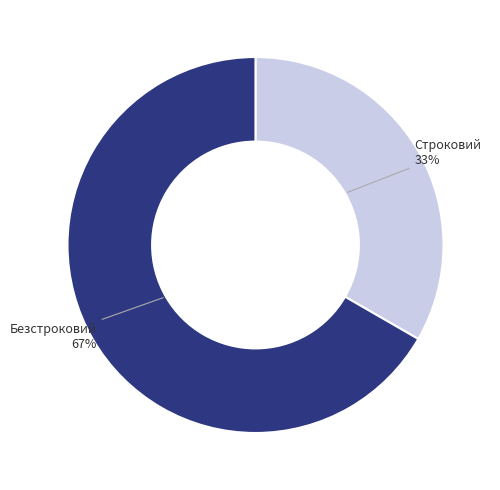

Does Безстроковий account for over 50% of the chart?

Yes